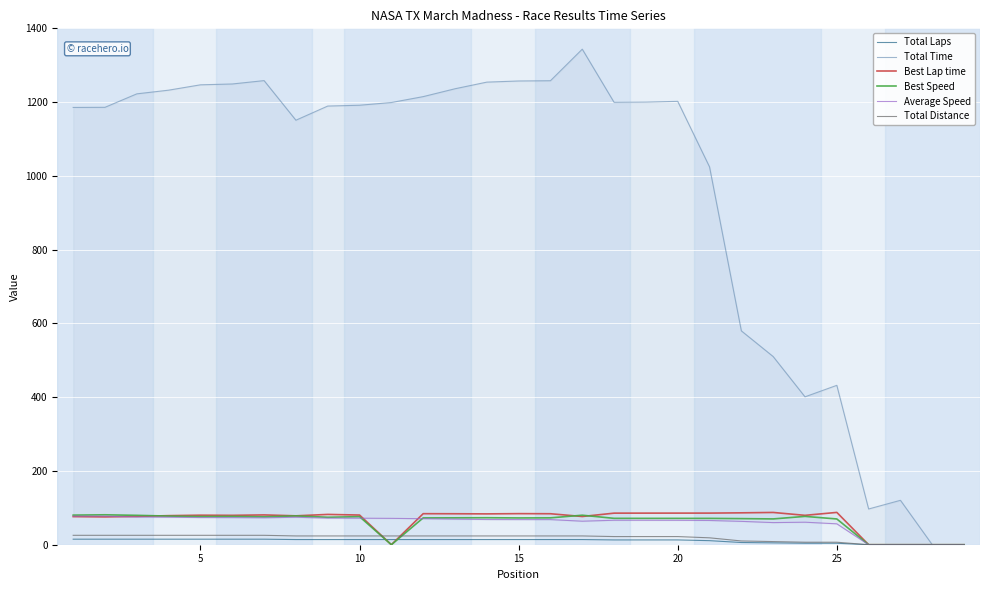

How many positive values does the Best Lap time series have?

24